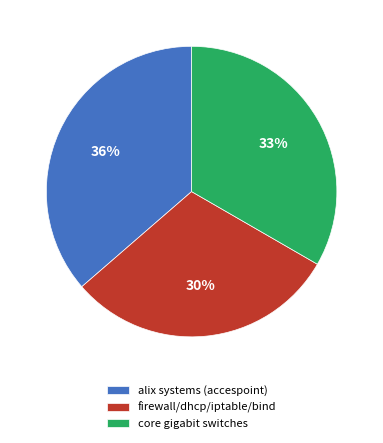

Approximately how many times larger is the value at alix systems (accespoint) compared to core gigabit switches?

1.1